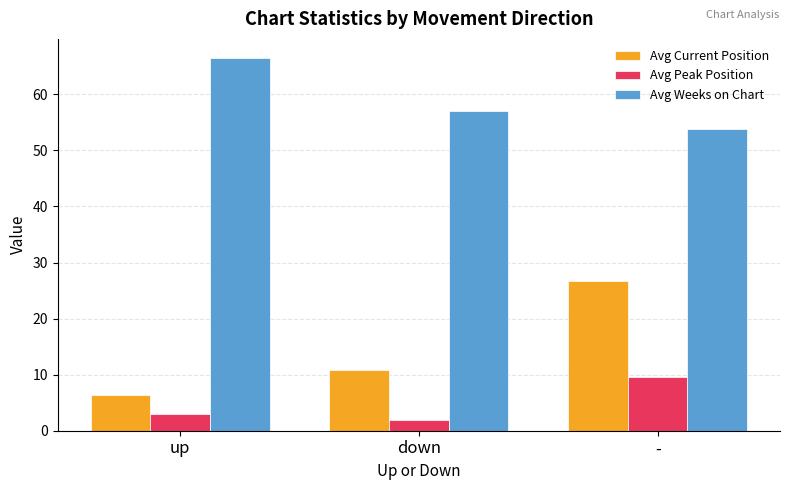

Rank the series by their average value, from highest to lowest.

Avg Weeks on Chart, Avg Current Position, Avg Peak Position